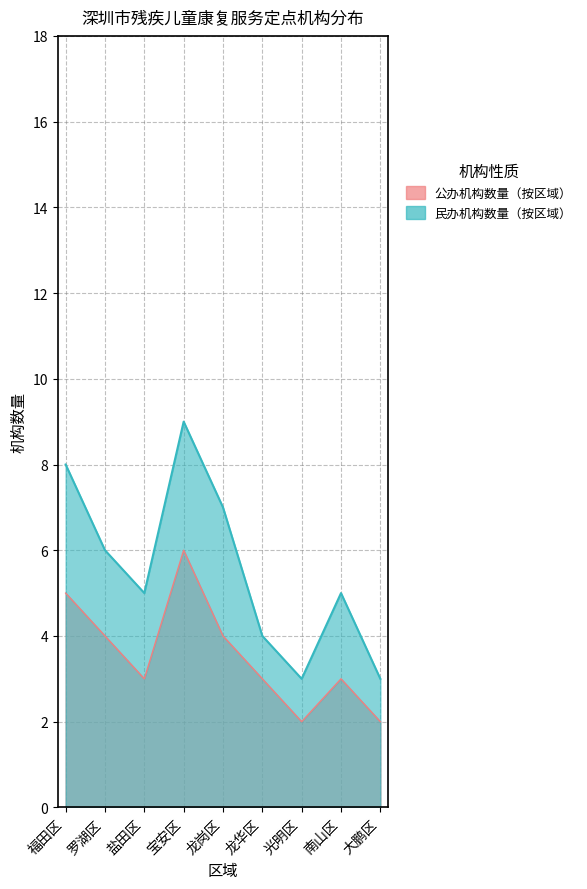

What is the maximum value for 民办机构数量（按区域）?

9